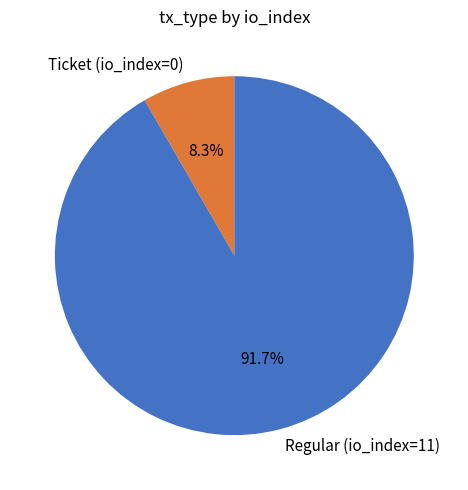

Rank the categories by value from highest to lowest.

Regular (io_index=11), Ticket (io_index=0)